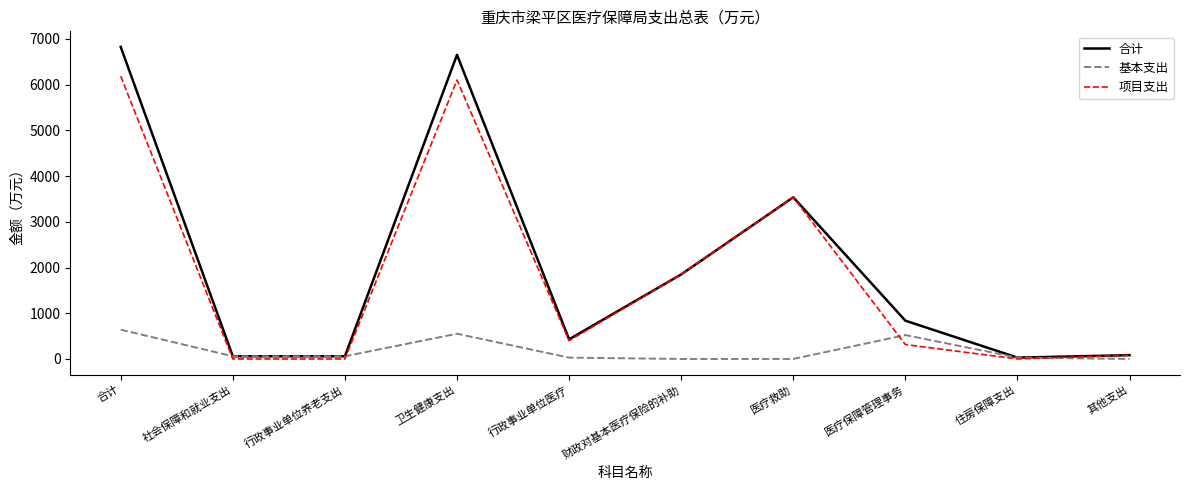

Which series changed the most between 行政事业单位医疗 and 医疗救助?

项目支出